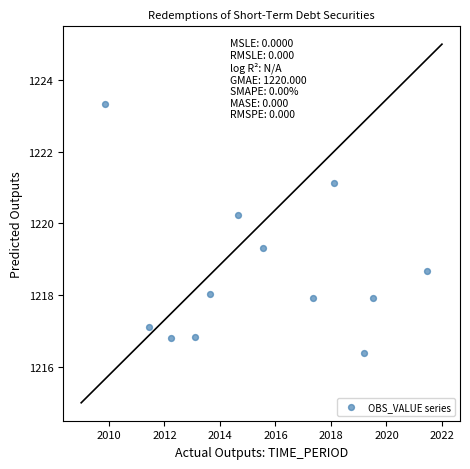

What is the range of X values (max minus min)?

11.6